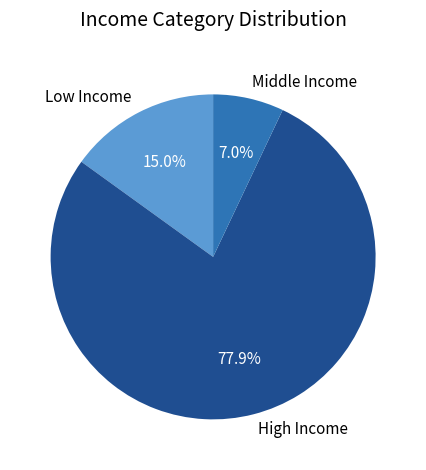

What percentage do Middle Income and High Income together represent?

85.0%